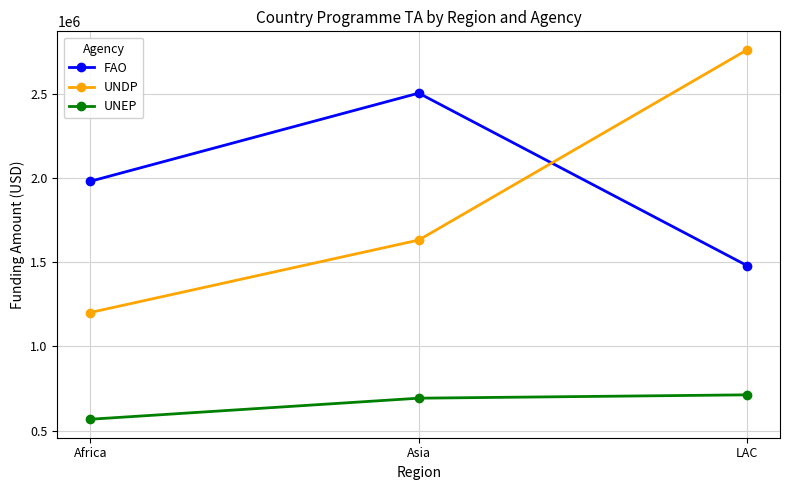

What is the difference between the maximum and second lowest values in the FAO series?

523717